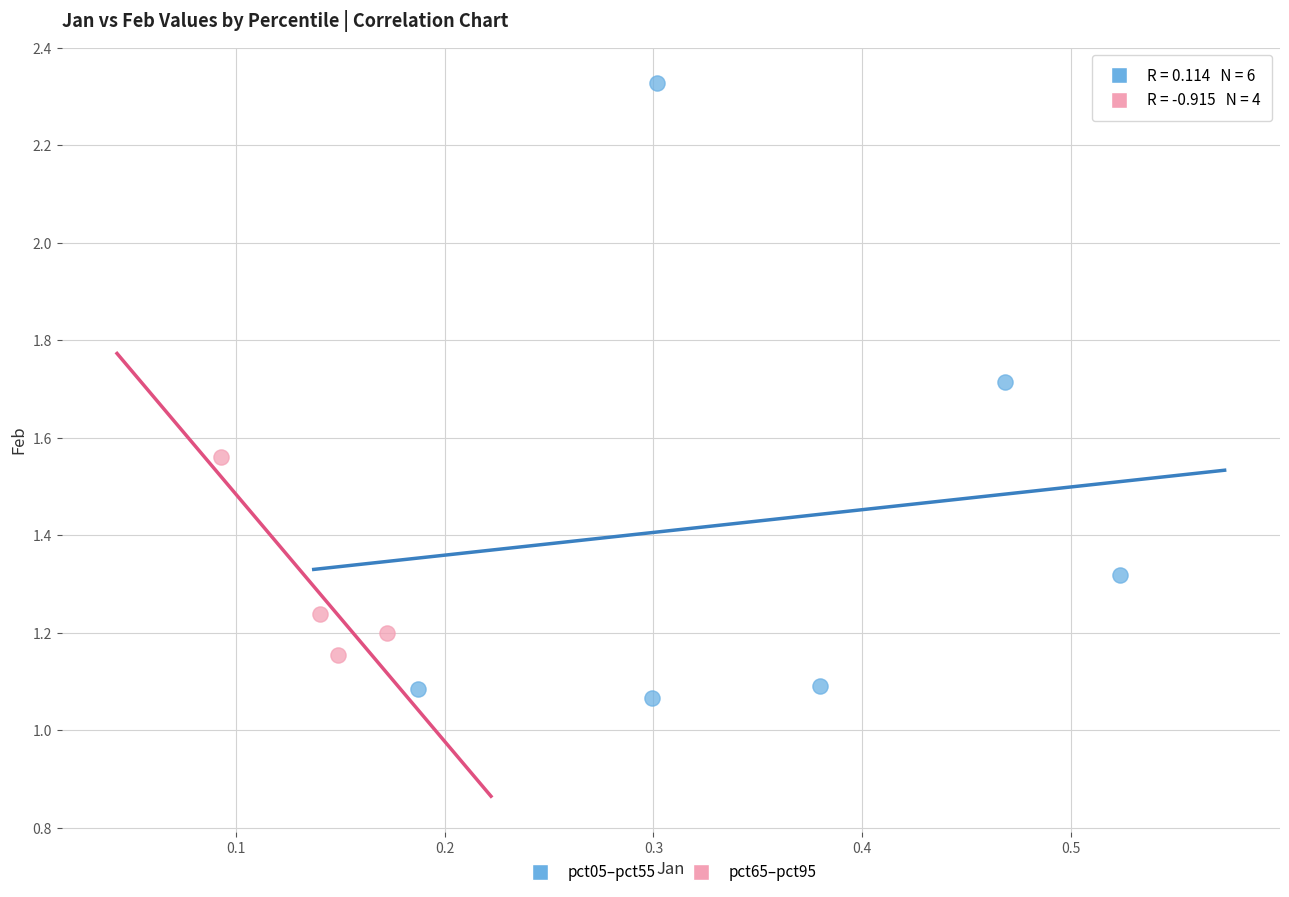

Which series has the widest spread of Y values?

pct05–pct55